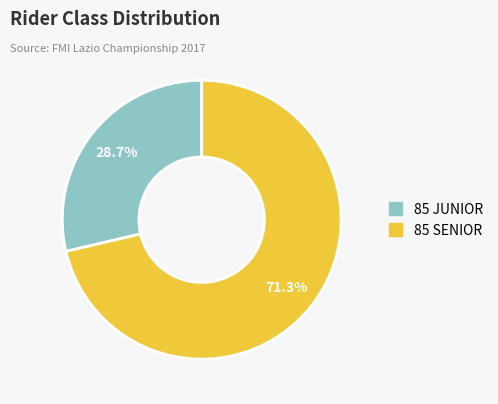

To the nearest percent, what portion does 85 JUNIOR represent?

29%